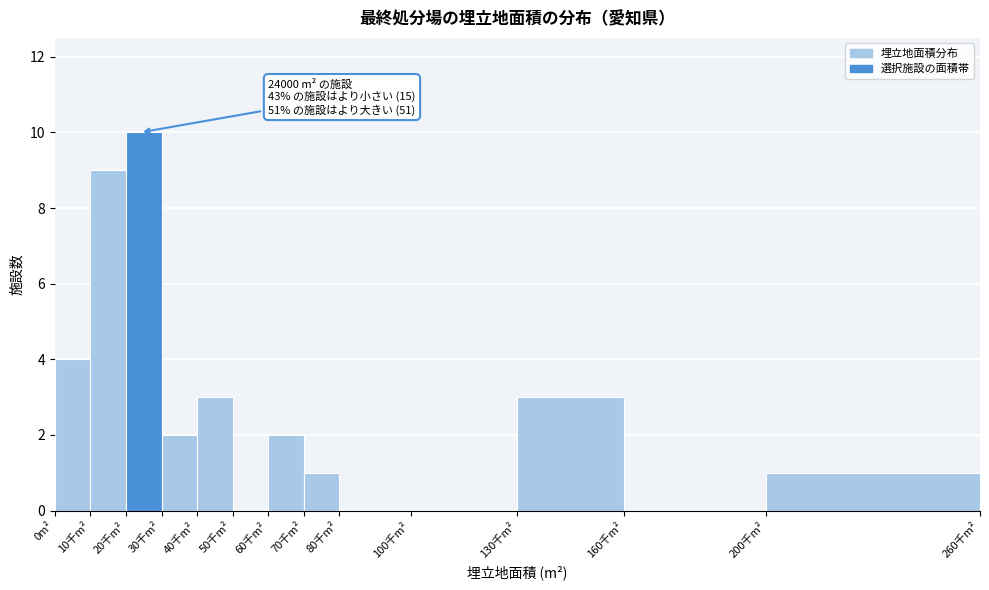

Reading left to right, what are all the values shown in this chart?

0m²=4	10千m²=9	20千m²=10	30千m²=2	40千m²=3	50千m²=0	60千m²=2	70千m²=1	80千m²=0	100千m²=0	130千m²=3	160千m²=0	200千m²=1